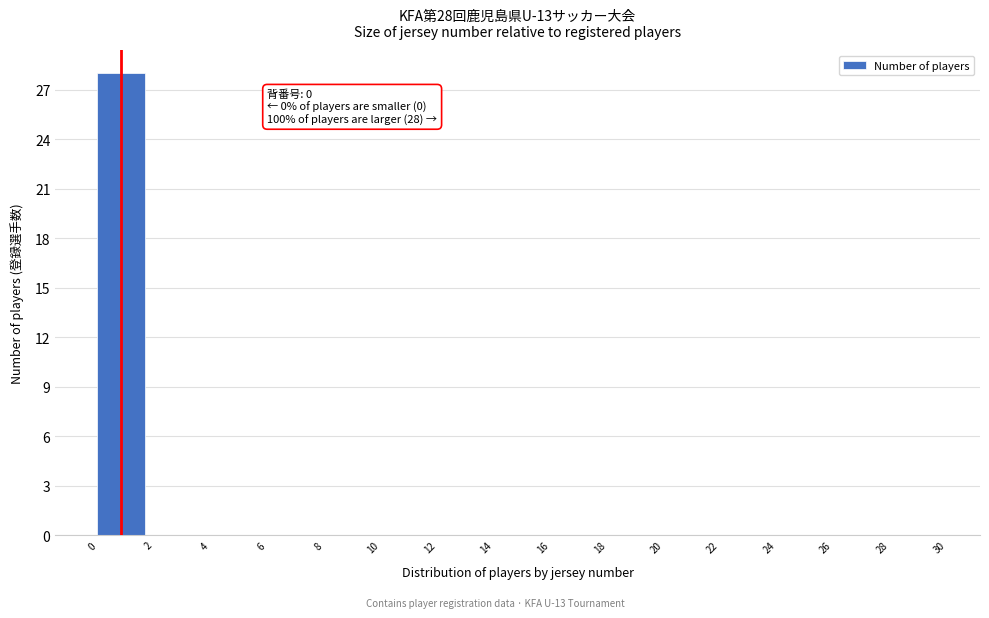

Over which range of the x-axis is the bar tallest?

0 to 2